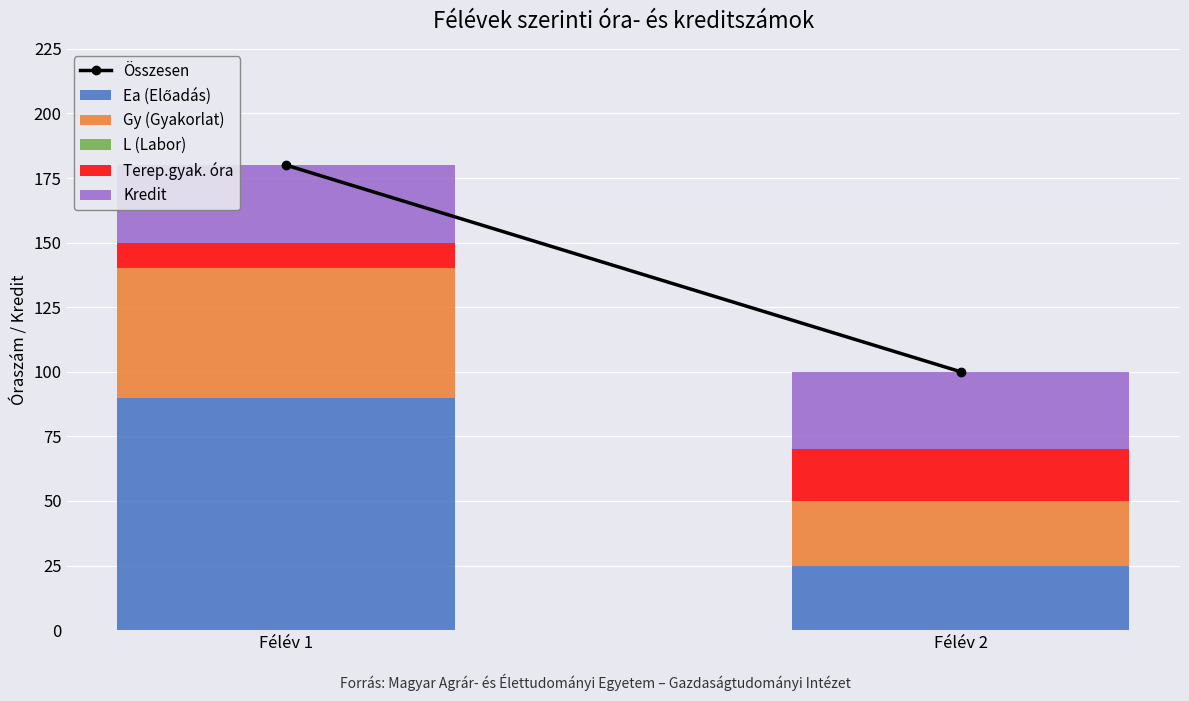

At which category is the sum across all series the highest?

Félév 1